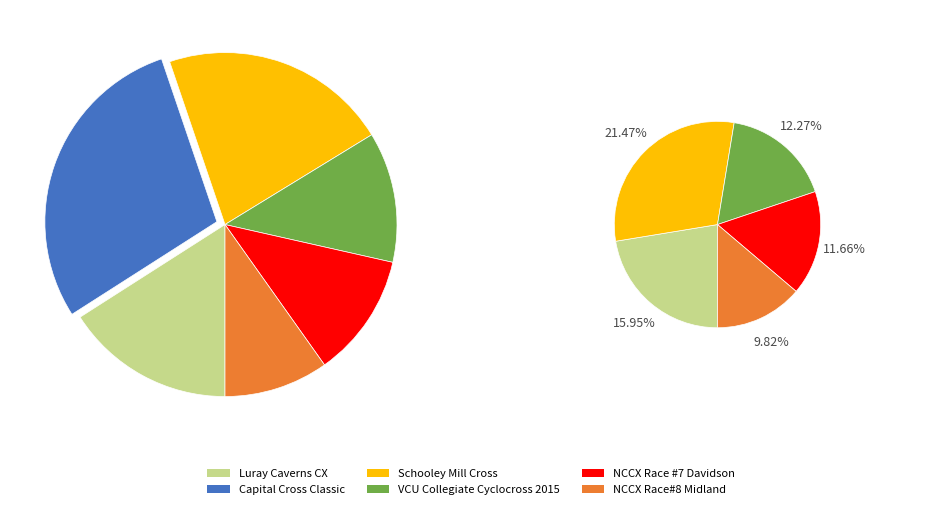

Is it true that NCCX Race #7 Davidson is 12% of the pie?

True